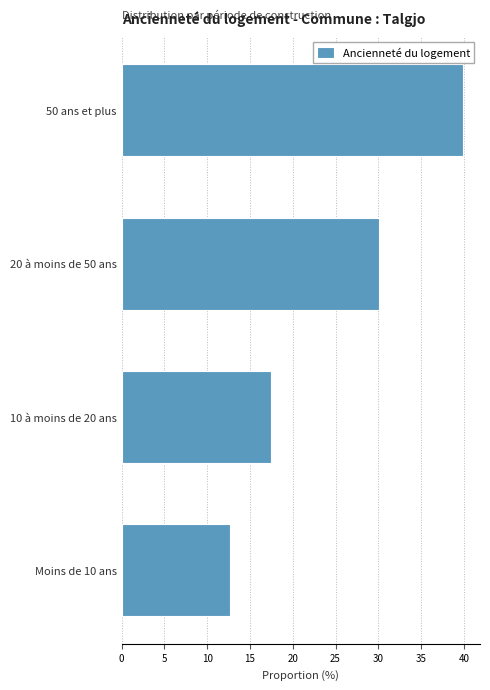

Reading bottom to top, list all the values displayed in this chart.

Moins de 10 ans=12.7	10 à moins de 20 ans=17.4	20 à moins de 50 ans=30.1	50 ans et plus=39.9